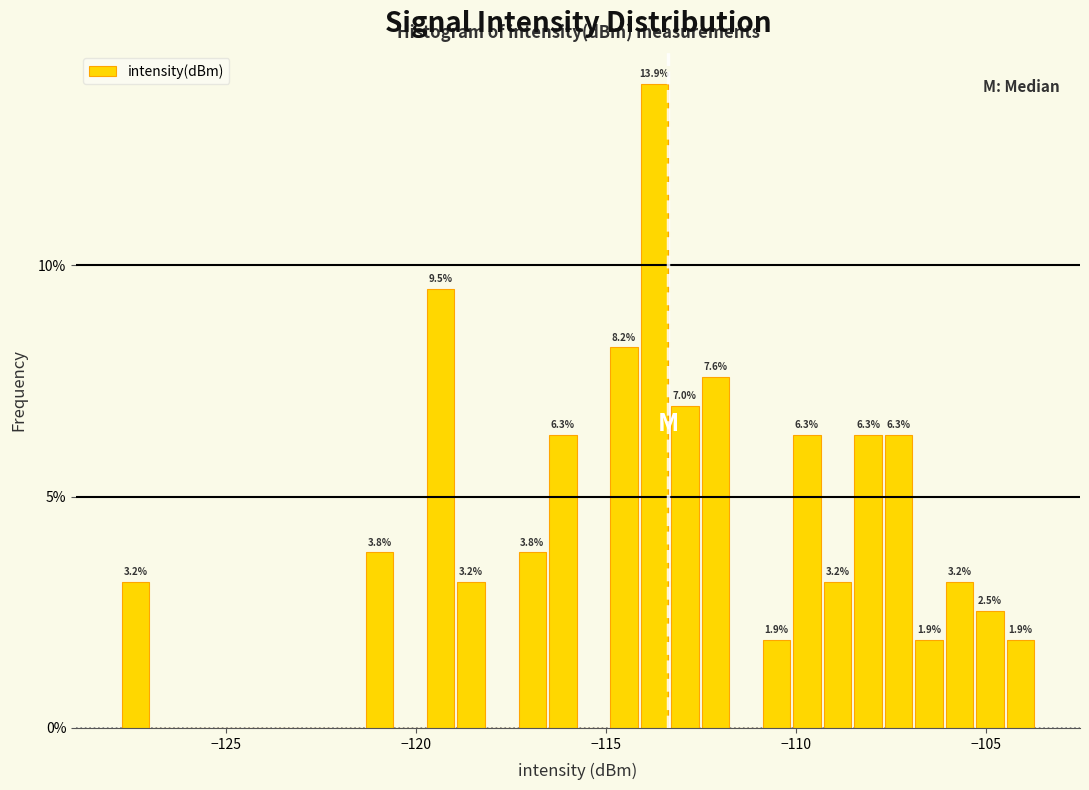

Around what value on the x-axis is the tallest bar? Give the approximate position of its centre, as read against the axis.

-113.5